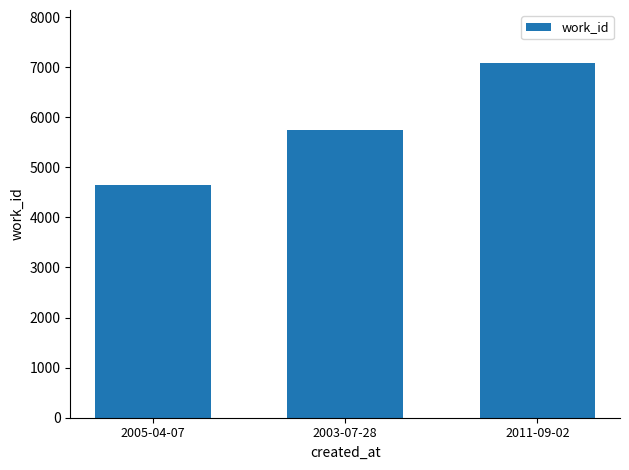

Where is the data nearest to the value 5859?

2003-07-28